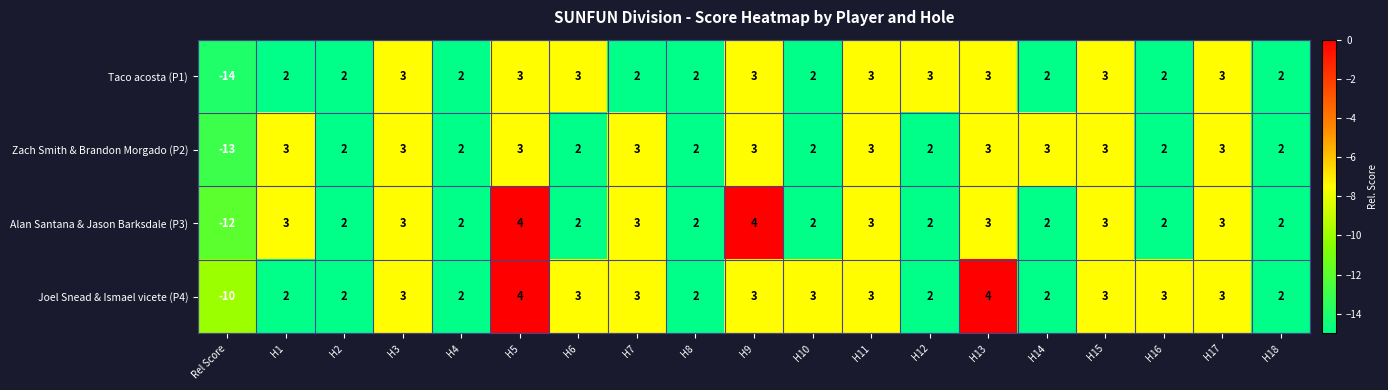

The Alan Santana & Jason Barksdale (P3) series shows 3 at H2. True or false?

False